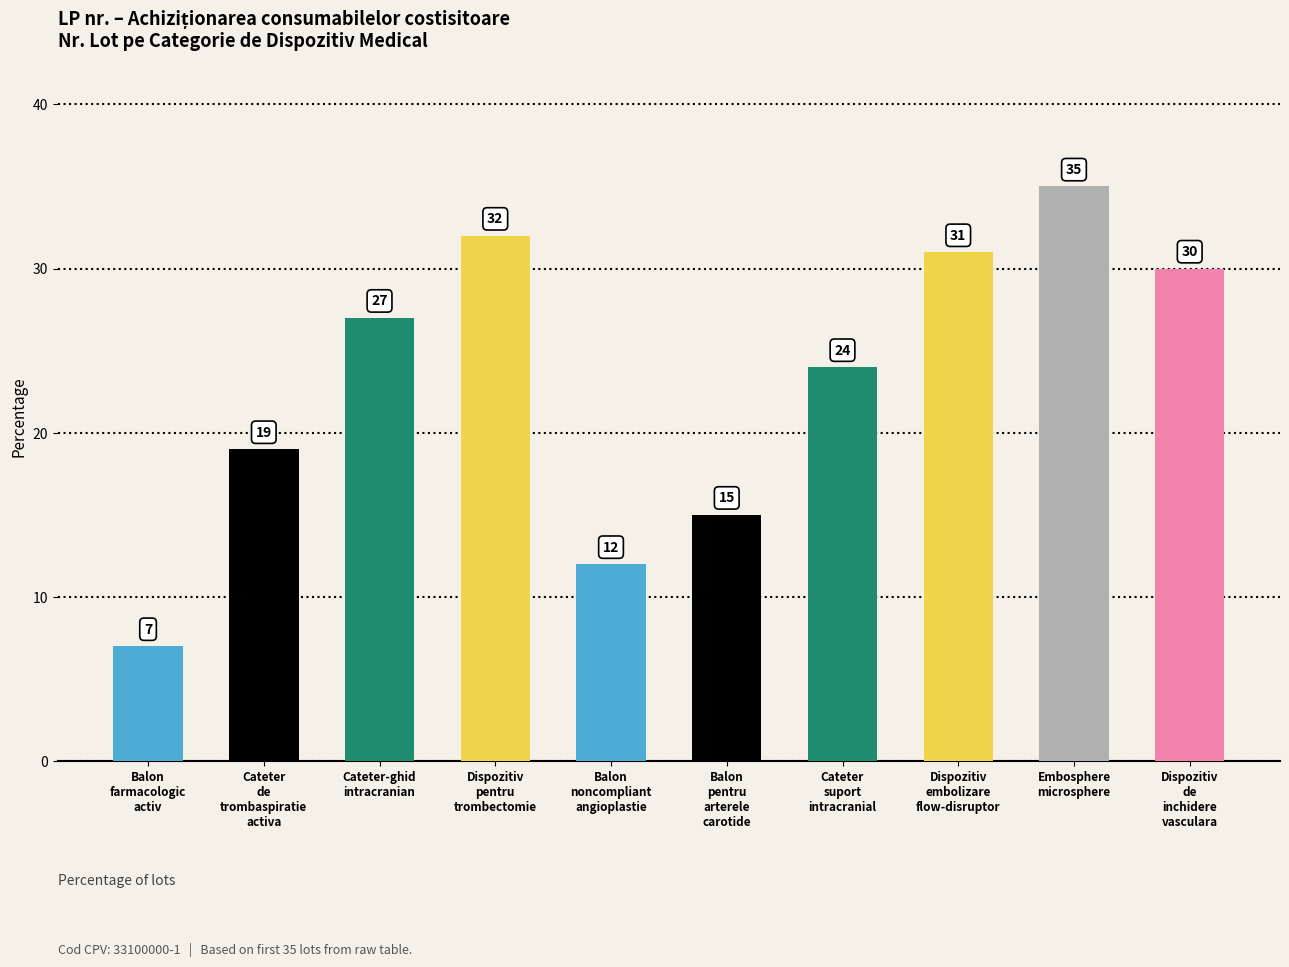

What is the label of the 10th bar from the left?

Dispozitiv
de
inchidere
vasculara